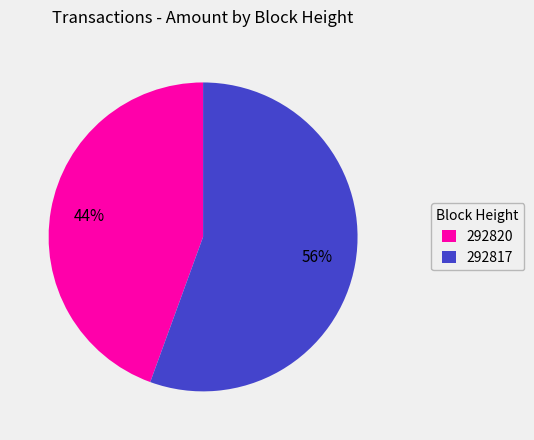

True or false: 292820 accounts for 32% of the total.

False